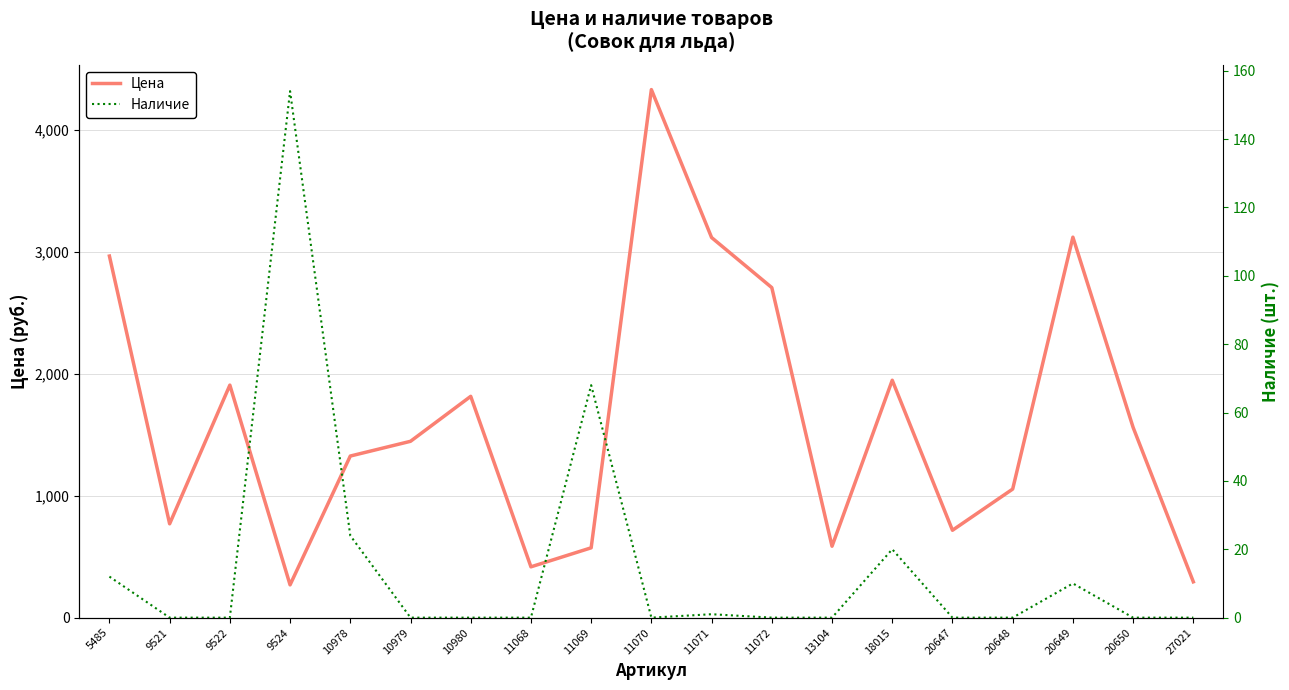

What is the average value of the Наличие series?

15